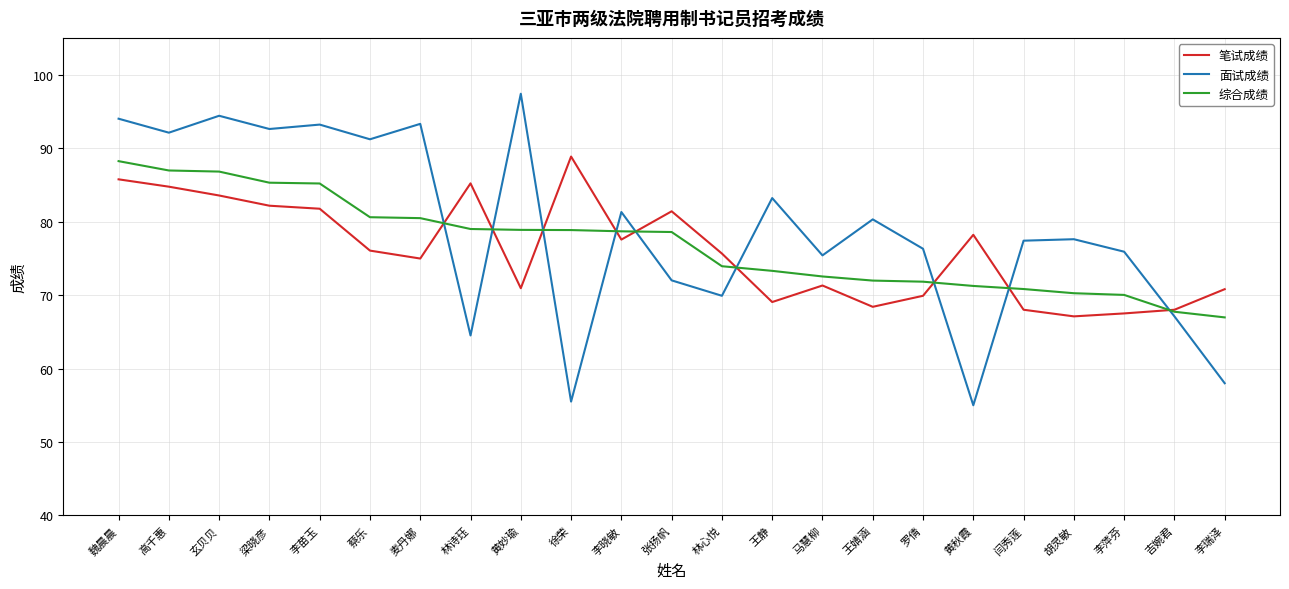

The value of 笔试成绩 at 张扬帆 is 142.5. True or false?

False